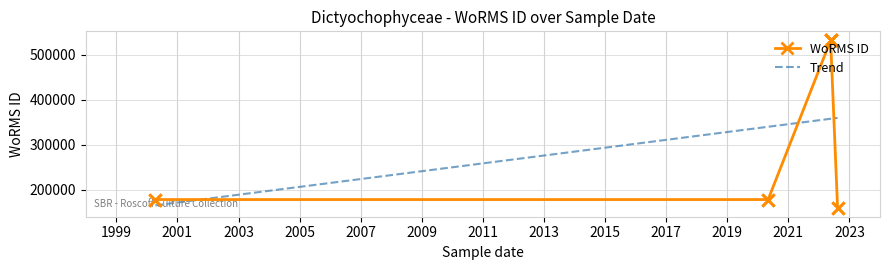

What is the ratio of the value at 2020-05-03 to the value at 2000-04-12?

1.0